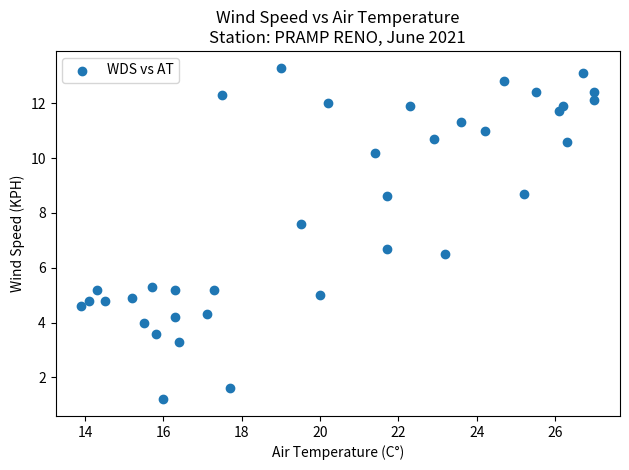

What is the range of X values (max minus min)?

13.1